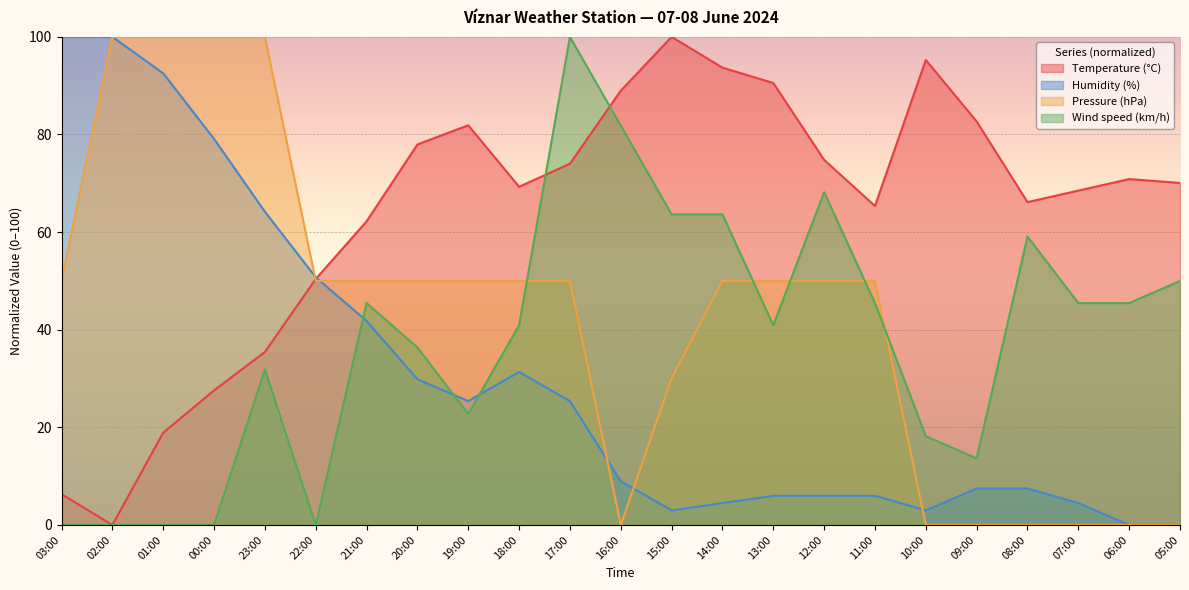

Is it true that Humidity (%) equals 20.5 at 22:00?

False